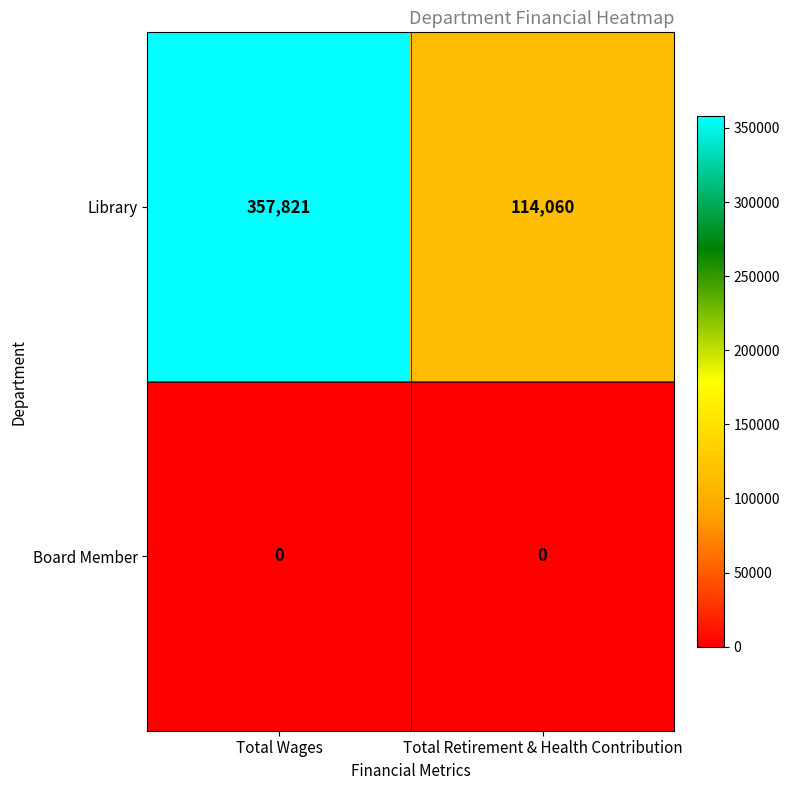

Reading right to left, extract all data points from this chart.

Library: Total Retirement & Health Contribution=114060	Total Wages=357821
Board Member: Total Retirement & Health Contribution=0	Total Wages=0